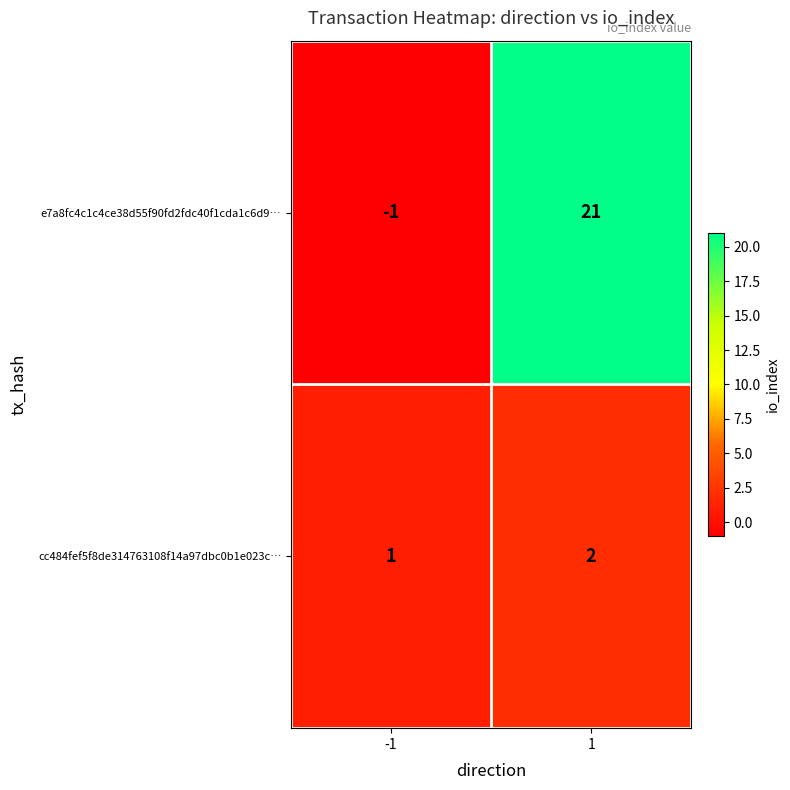

Rank the categories by e7a8fc4c1c4ce38d55f90fd2fdc40f1cda1c6d9… value from highest to lowest.

1, -1